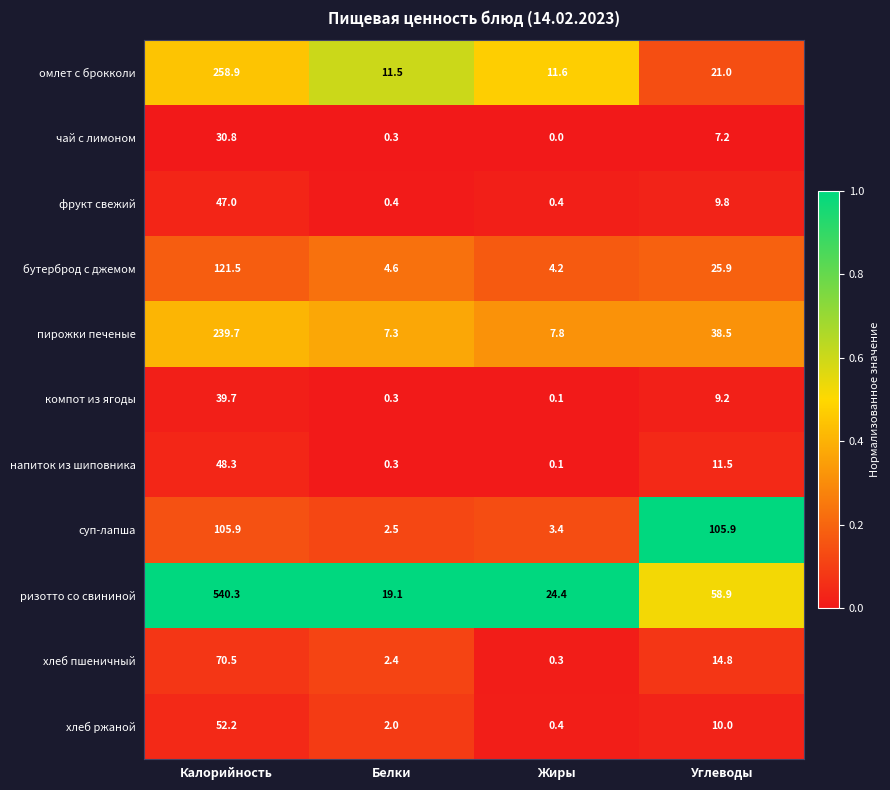

At how many categories does at least one series exceed 0?

4